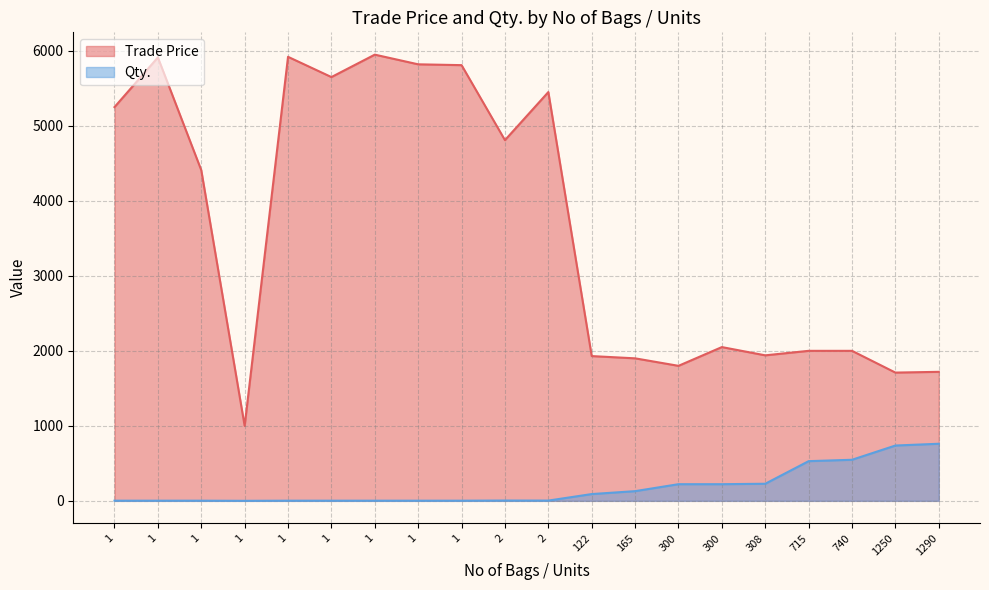

What is the total value across all series at 1?

5252.0